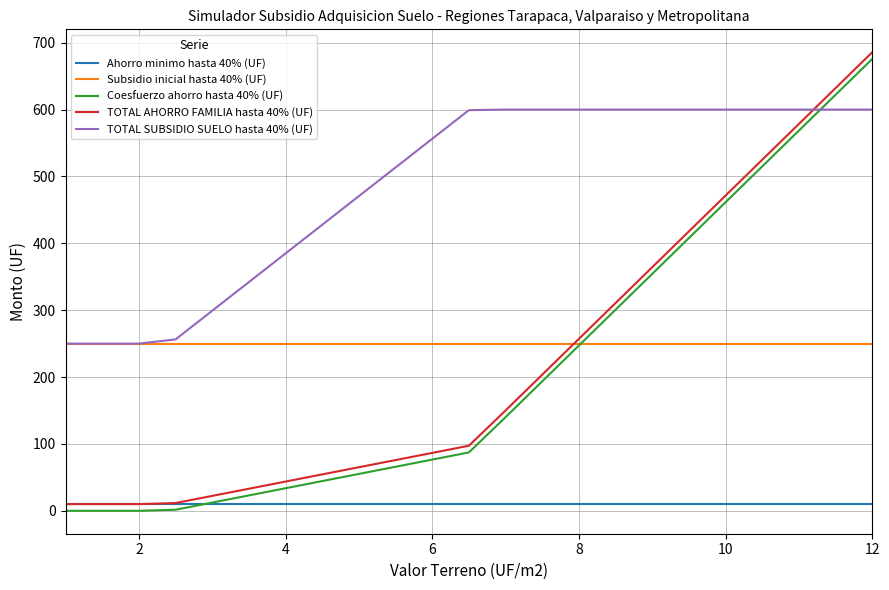

Does the chart have visible grid lines?

Yes